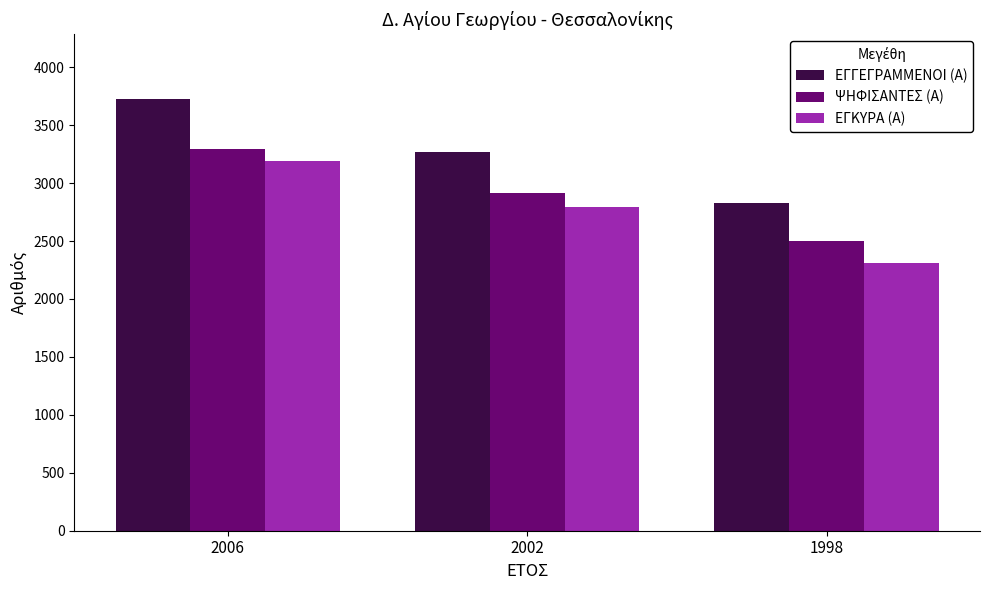

How many distinct data groups are displayed?

3